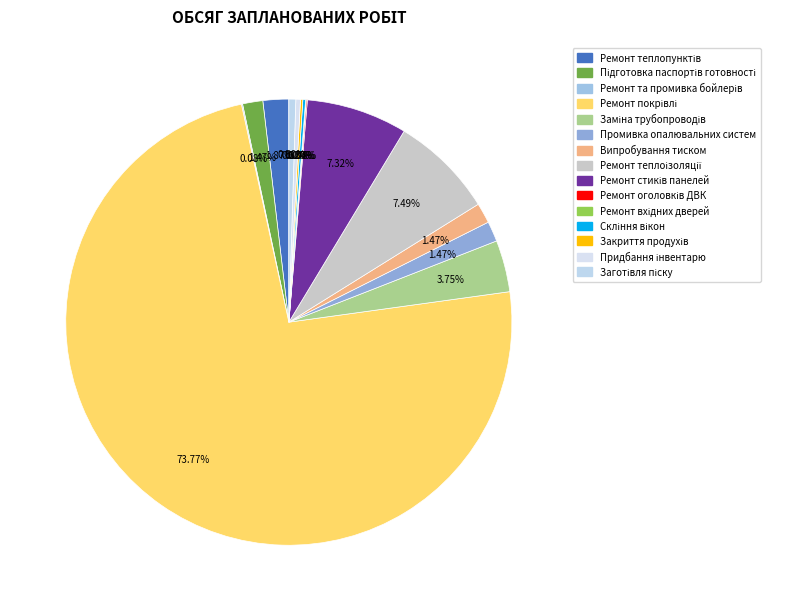

What is the majority slice?

Ремонт покрівлі